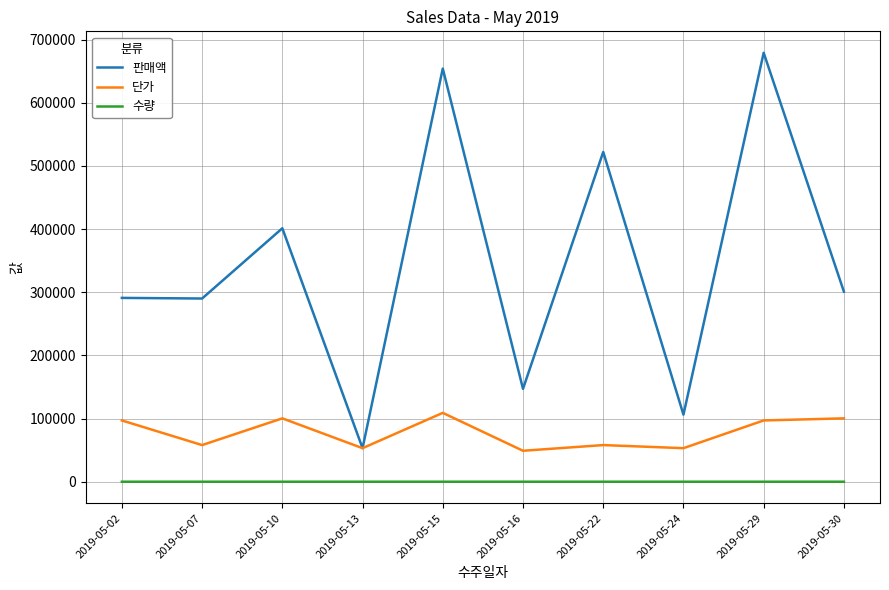

What is the spread (max minus min) of values at 2019-05-16?

146997